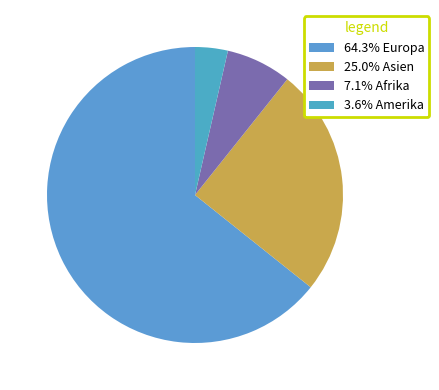

What is the largest slice in the pie chart?

Europa